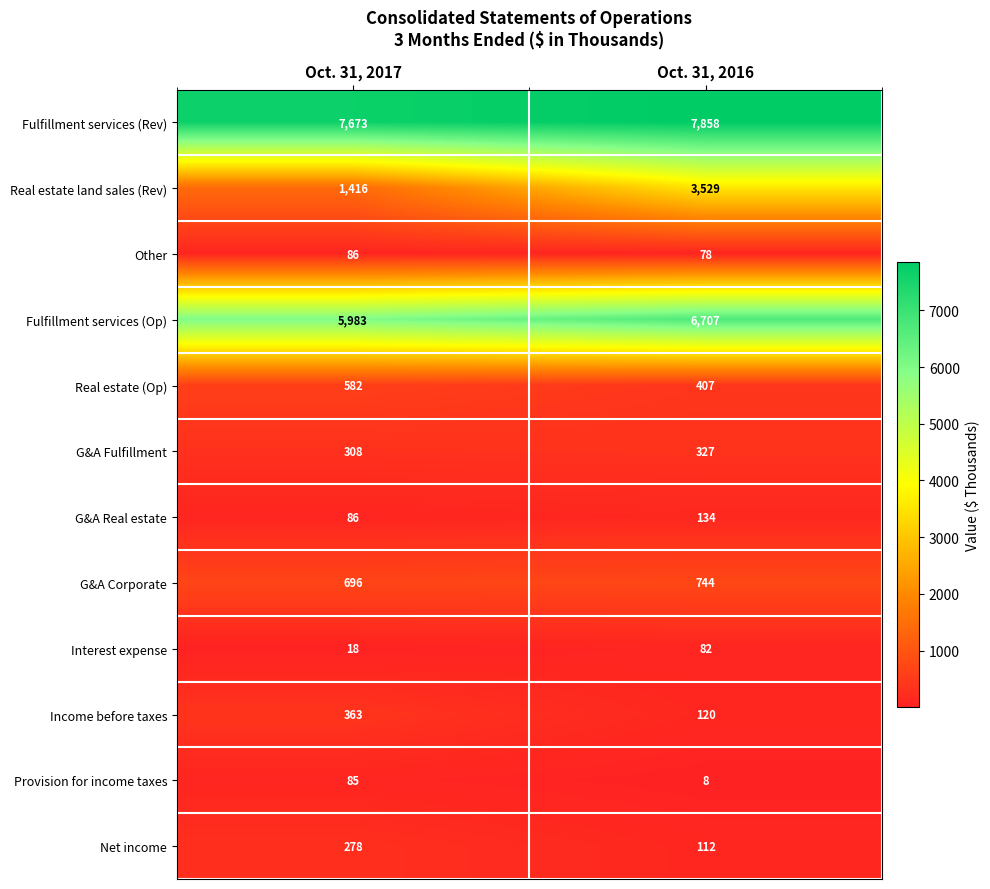

What is the lowest value of the G&A Real estate series?

86